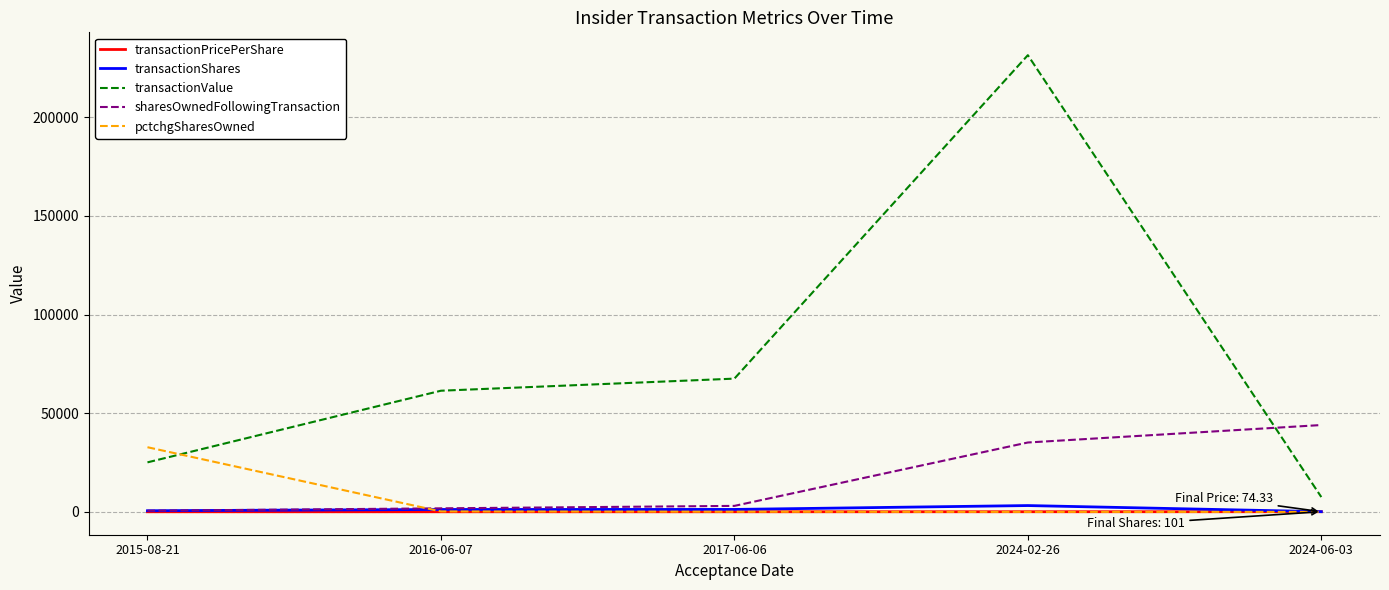

What is the sum of all sharesOwnedFollowingTransaction values?

84565.0